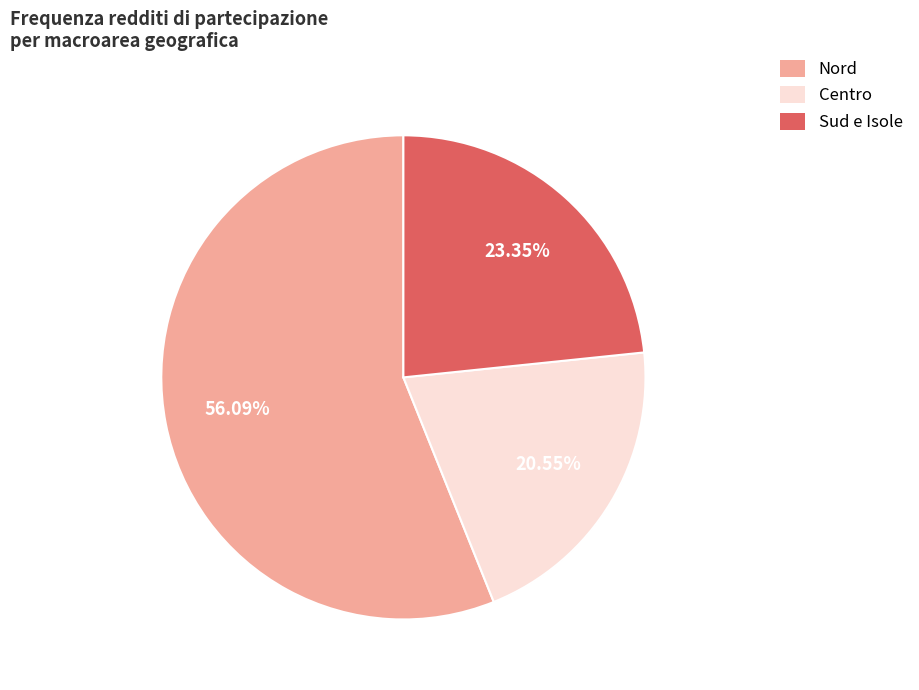

Is there any slice that represents more than half of the pie?

Yes